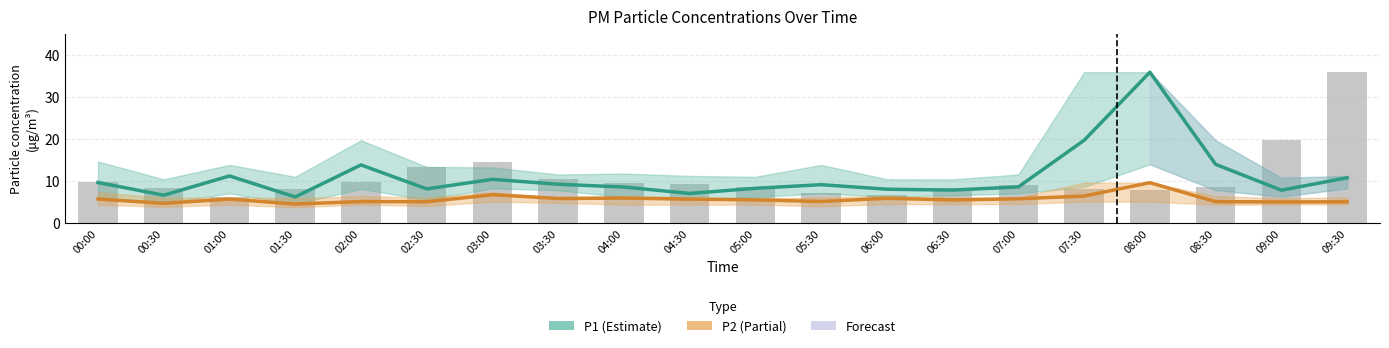

What is the greatest value displayed?

35.8